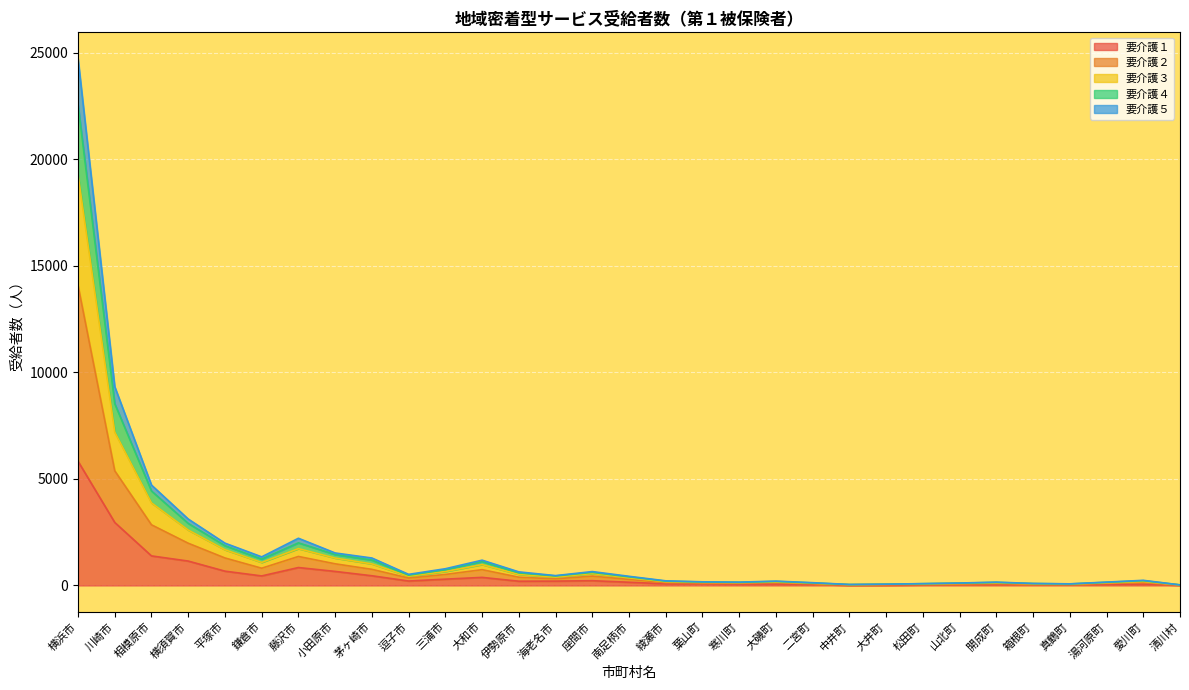

What is the difference between the highest and lowest values at 鎌倉市?

896